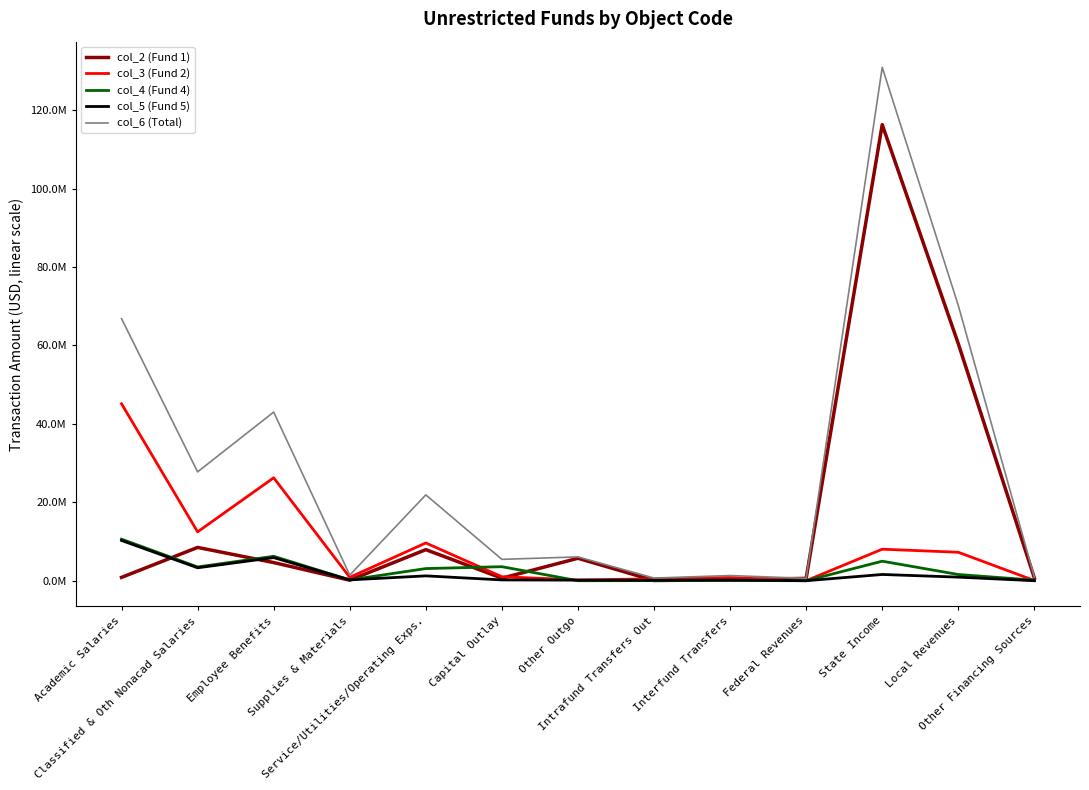

True or false: col_5 (Fund 5) and col_3 (Fund 2) intersect in this chart.

False